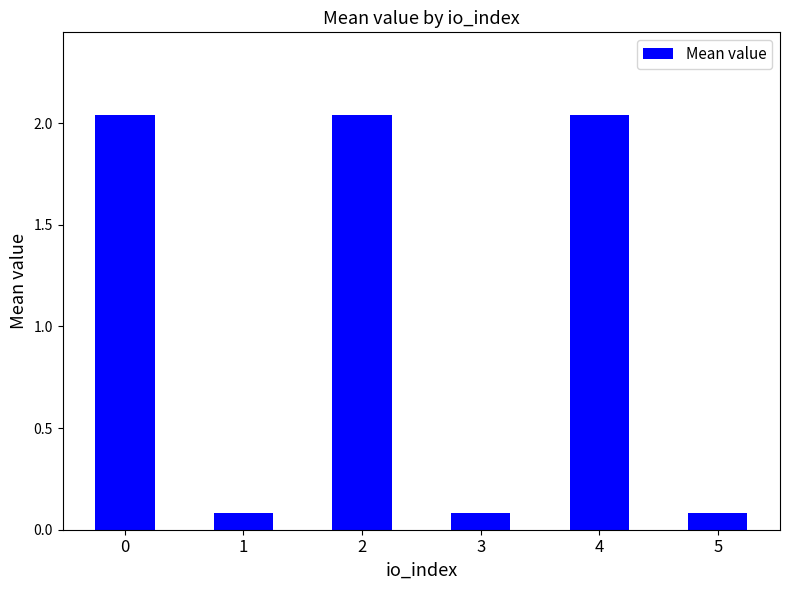

What is the sum of the values at 2 and 4?

4.1